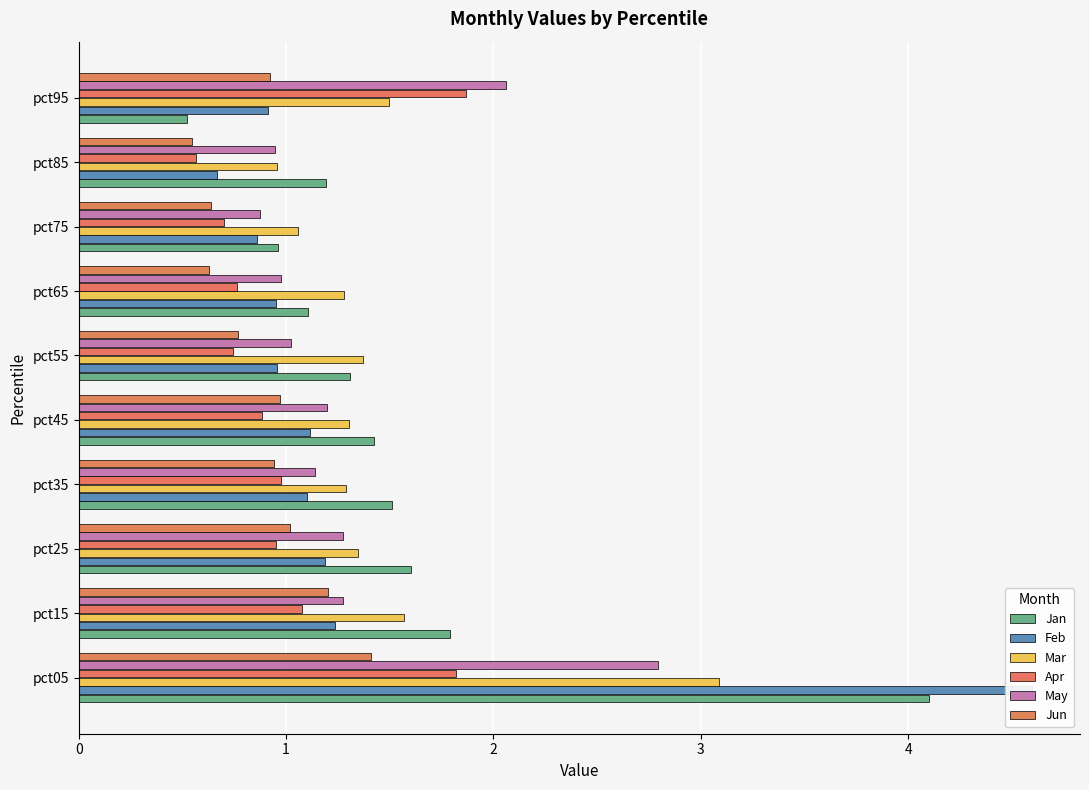

Rank the categories by Jun value from highest to lowest.

pct05, pct15, pct25, pct45, pct35, pct95, pct55, pct75, pct65, pct85